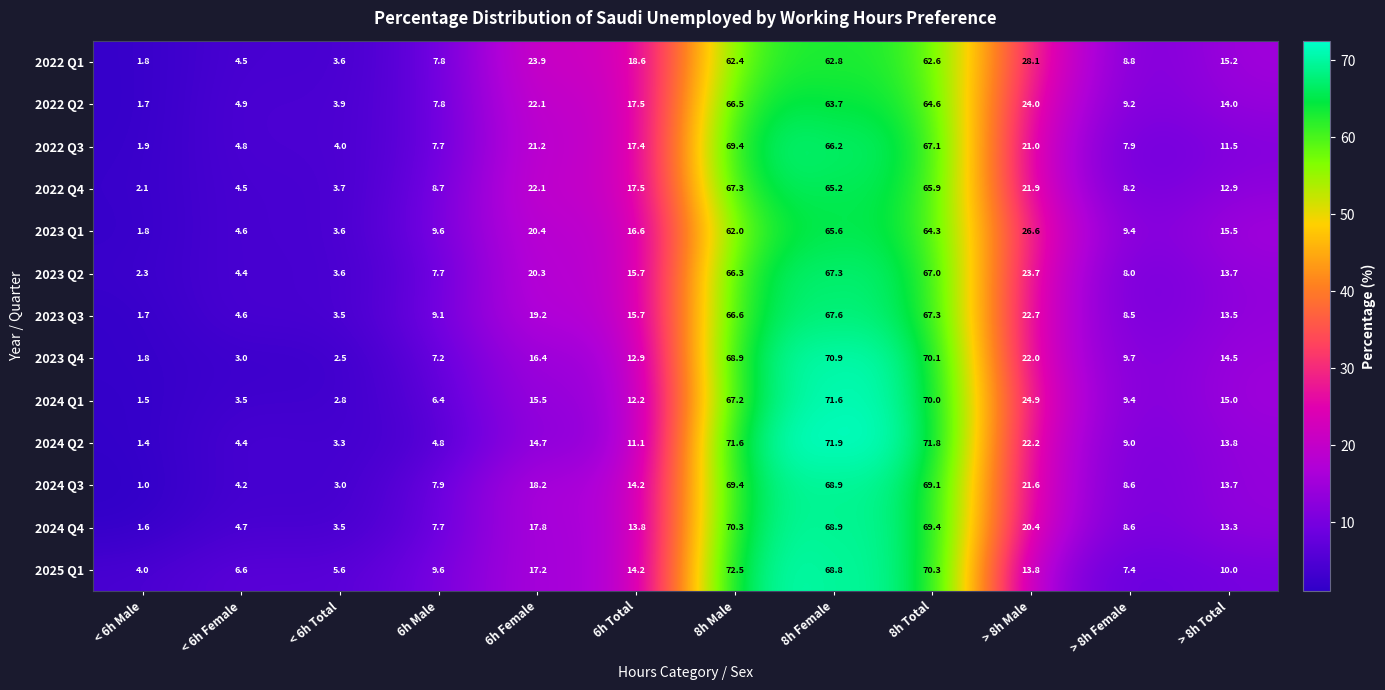

Which series changed the most between < 6h Female and 8h Male?

2024 Q2